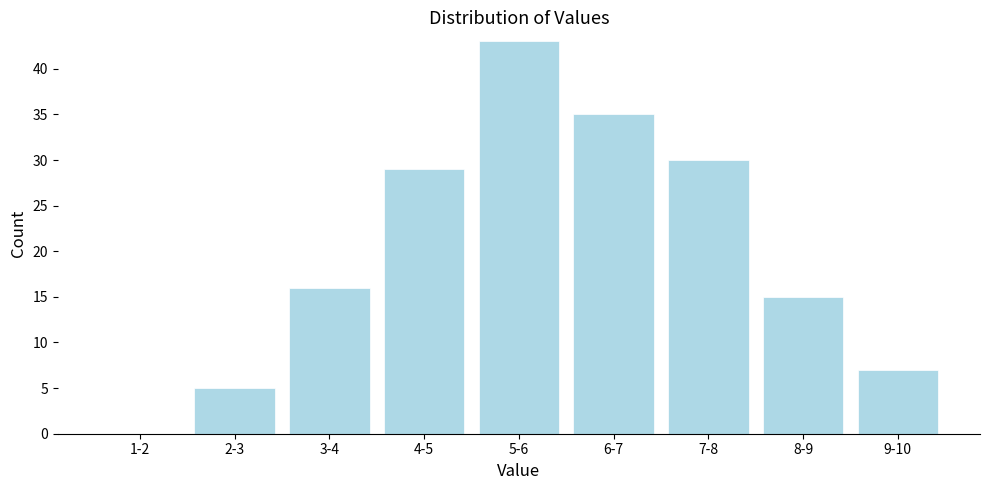

Reading left to right, transcribe all the data shown in this chart.

1-2=0	2-3=5	3-4=16	4-5=29	5-6=43	6-7=35	7-8=30	8-9=15	9-10=7